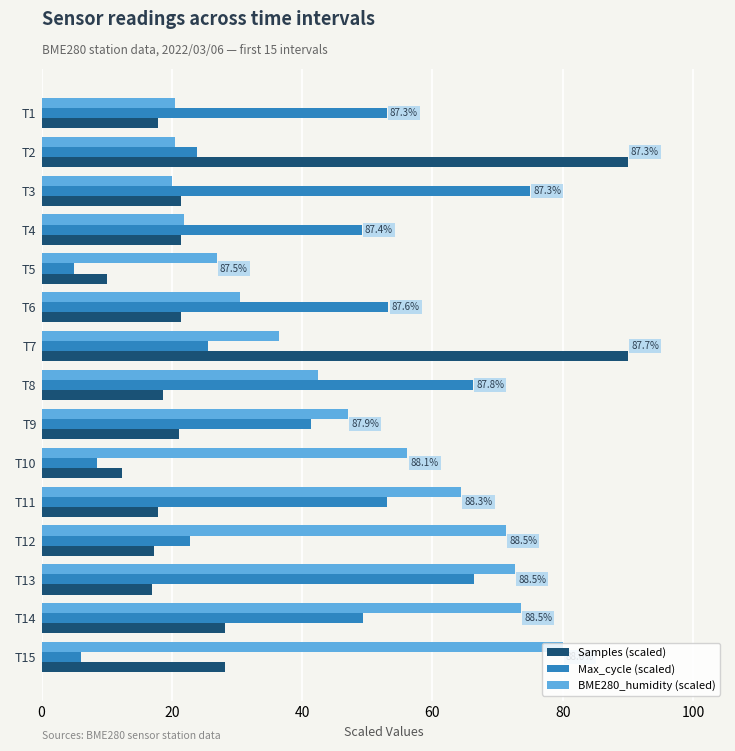

Which series has the largest total across all categories?

BME280_humidity (scaled)